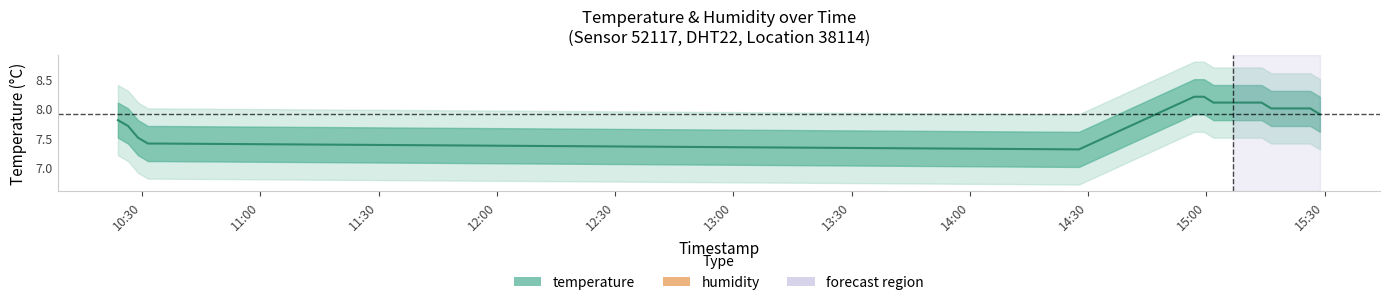

Does the chart have visible grid lines?

No